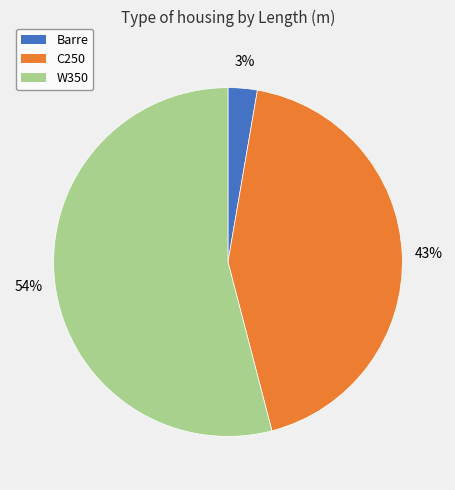

Is C250 the majority of the pie?

No